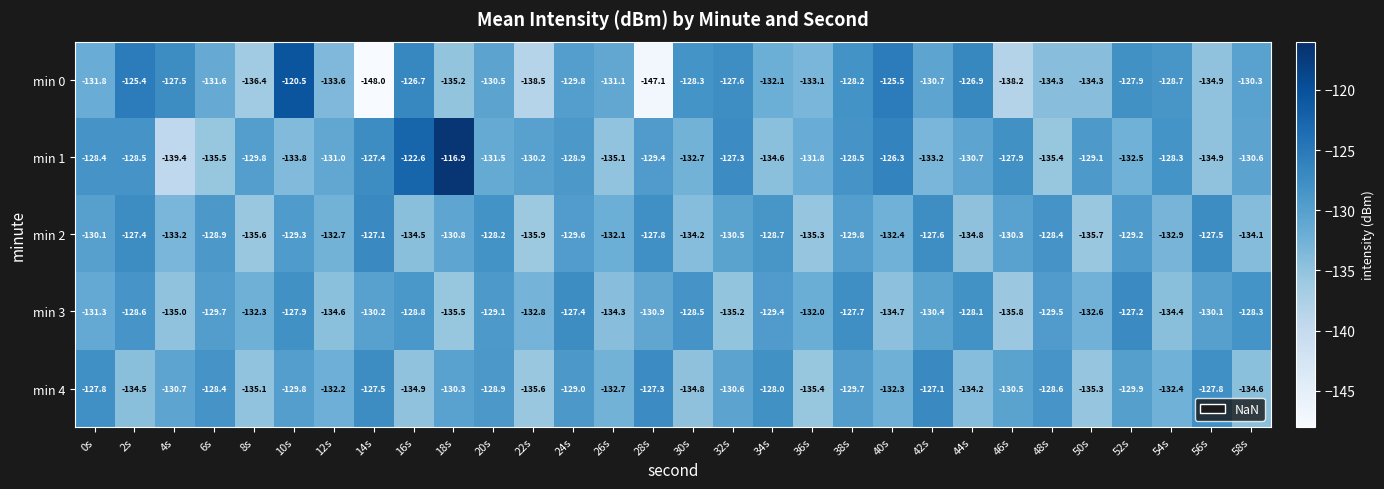

At 12s, list the series in order from largest to smallest.

min 1, min 4, min 2, min 0, min 3